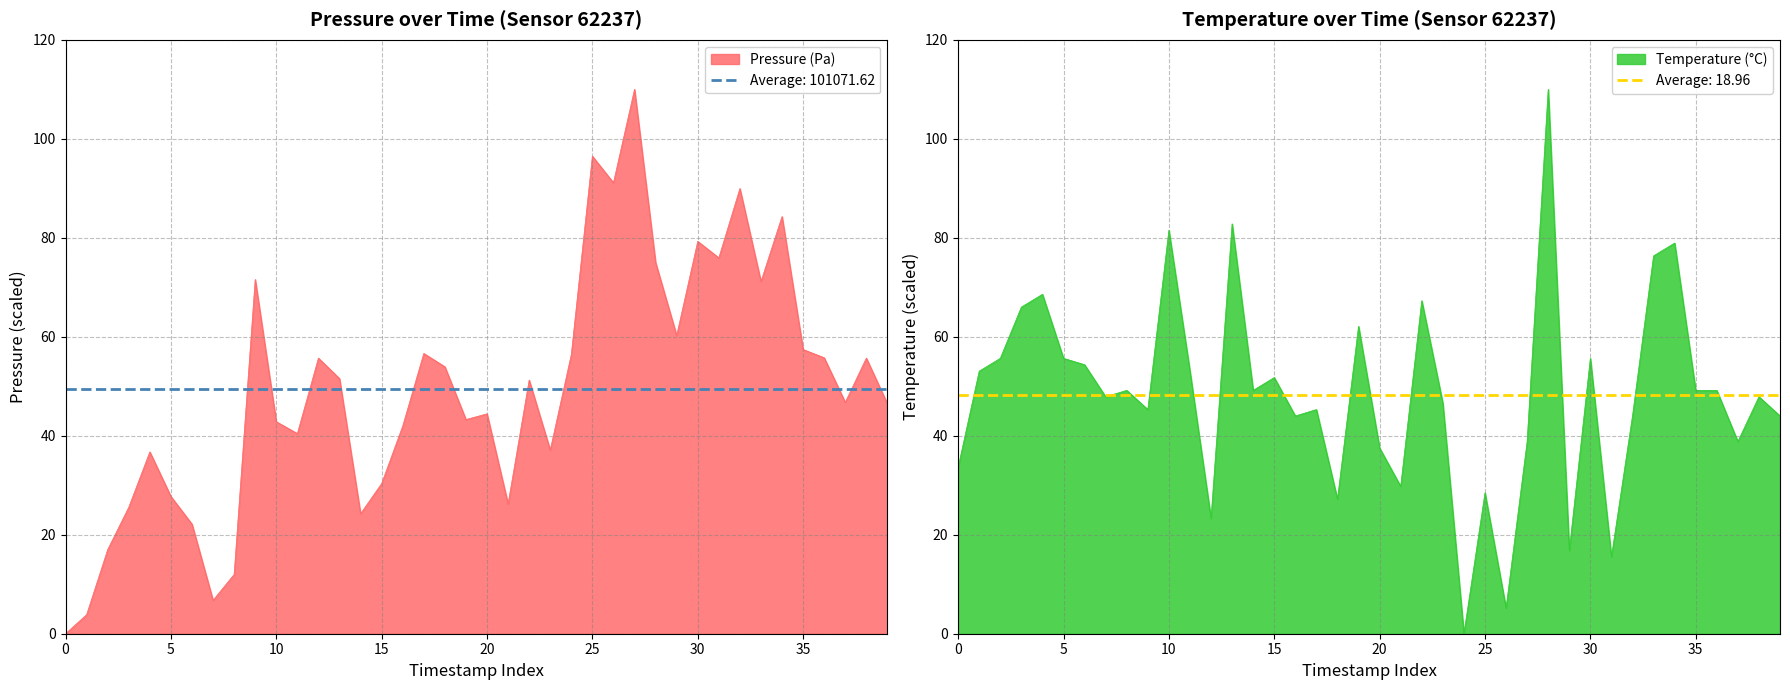

Which series ends up on top after the final intersection of temperature and pressure?

pressure